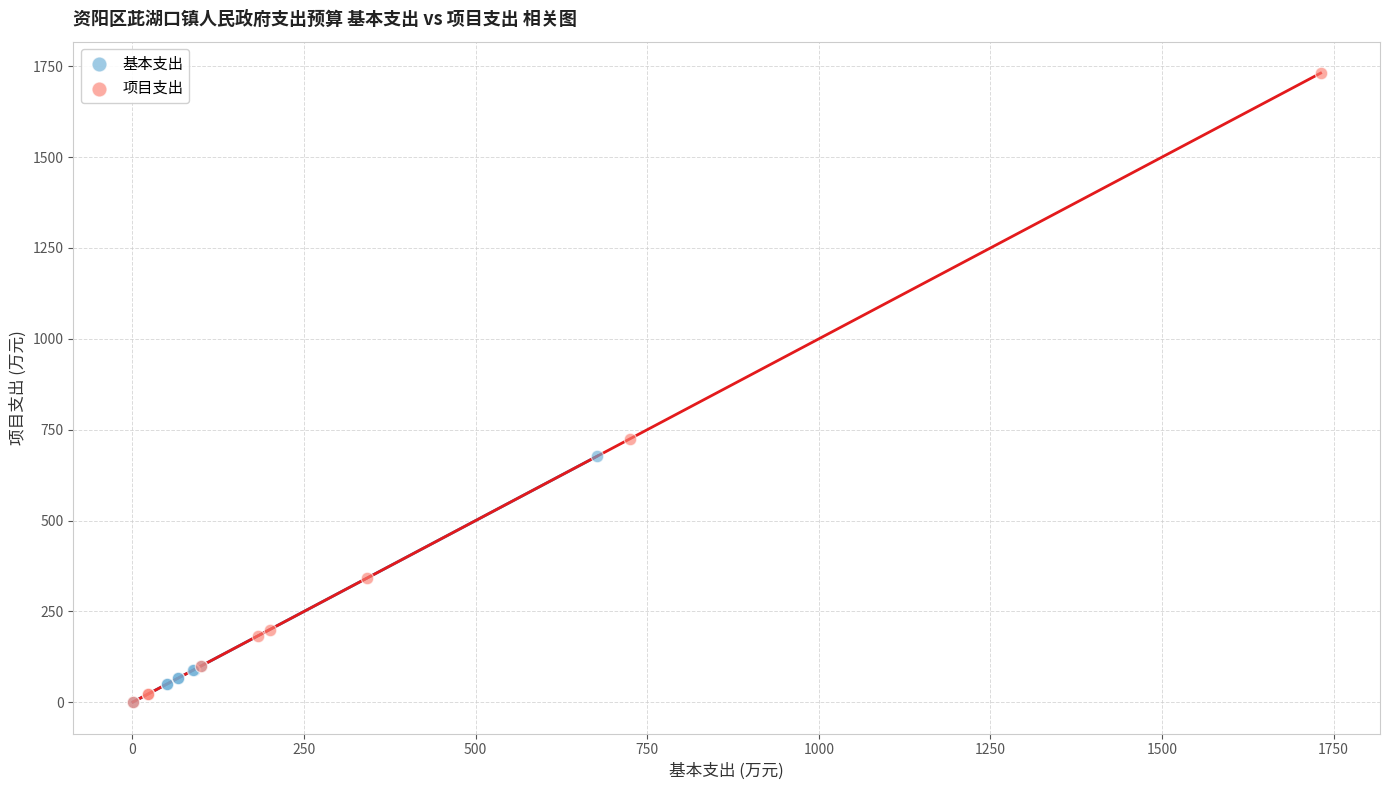

Which series has the largest Y range (max minus min)?

项目支出